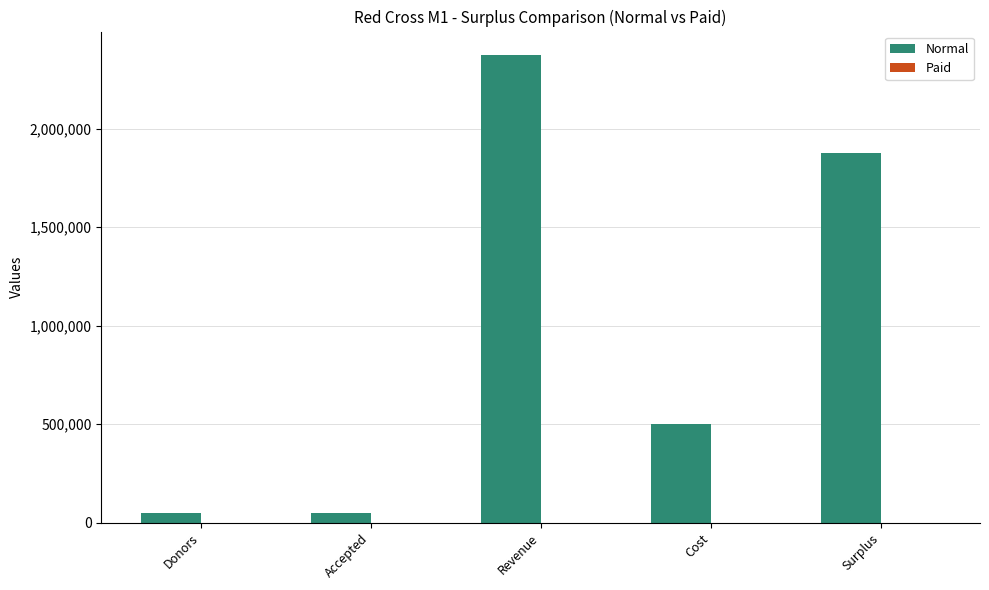

What is the approximate value at Cost?

500000